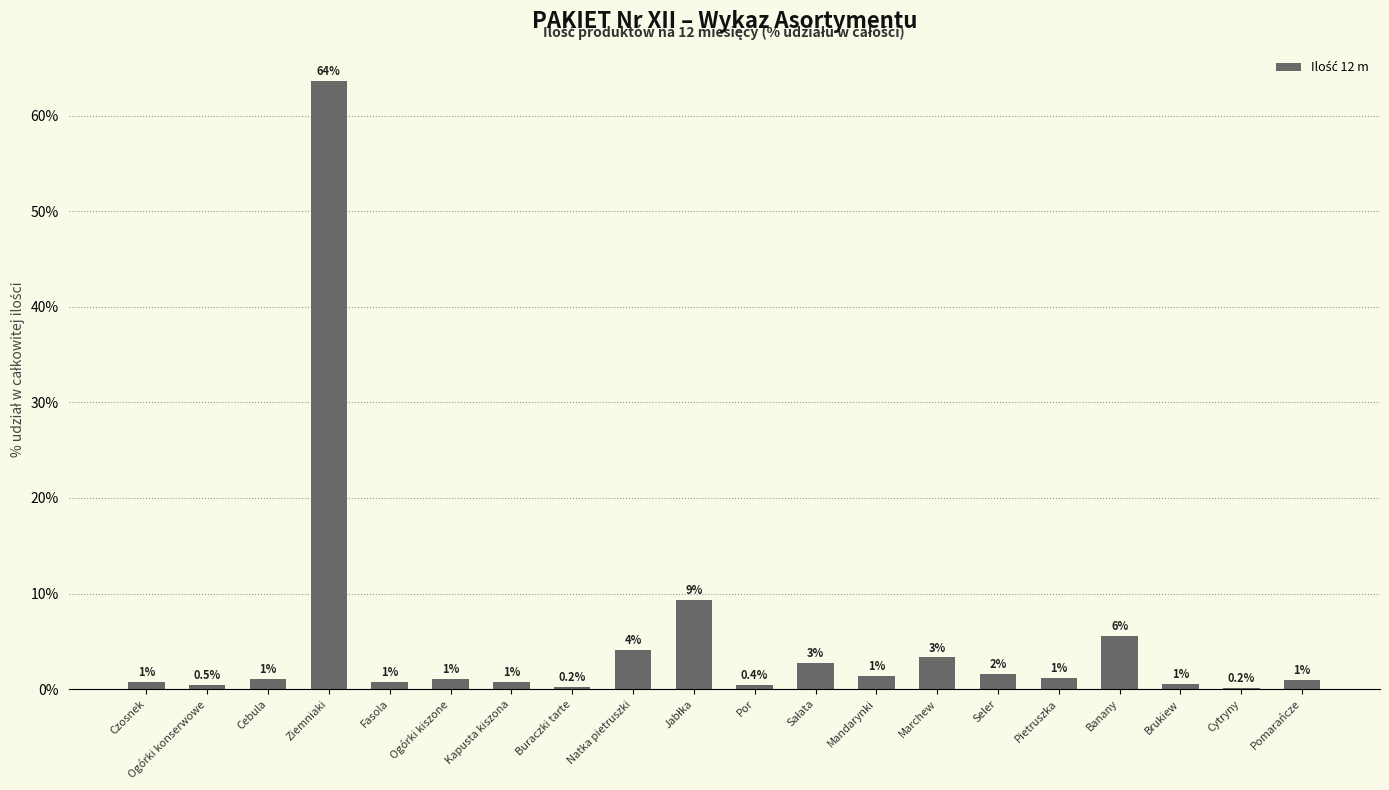

What is the greatest value displayed?

63.7